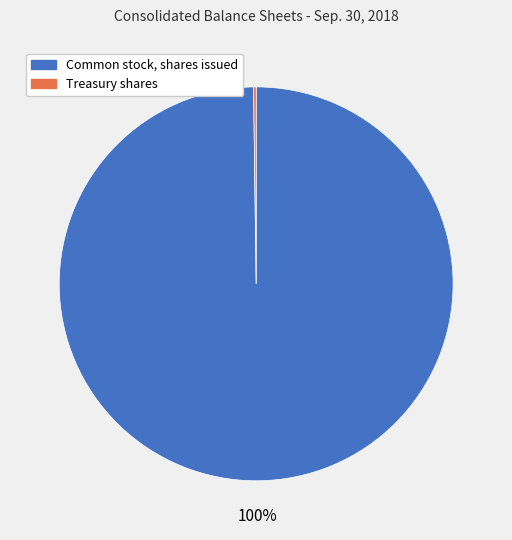

Which category has the biggest portion of the pie?

Common stock, shares issued